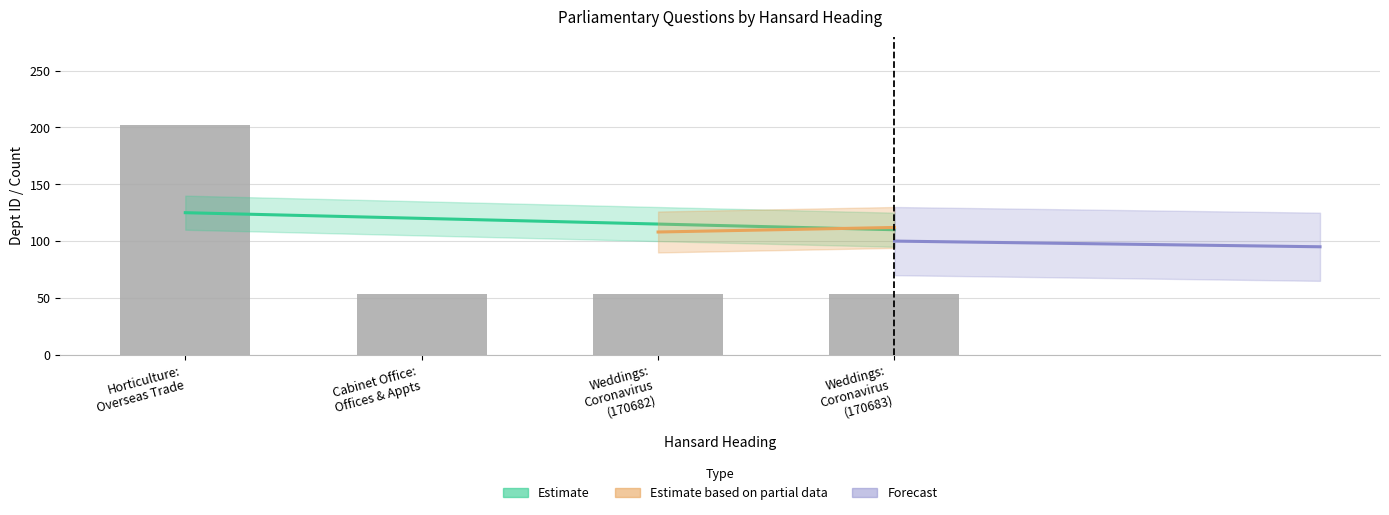

True or false: the data shows 53 at Weddings: Coronavirus (170683).

True